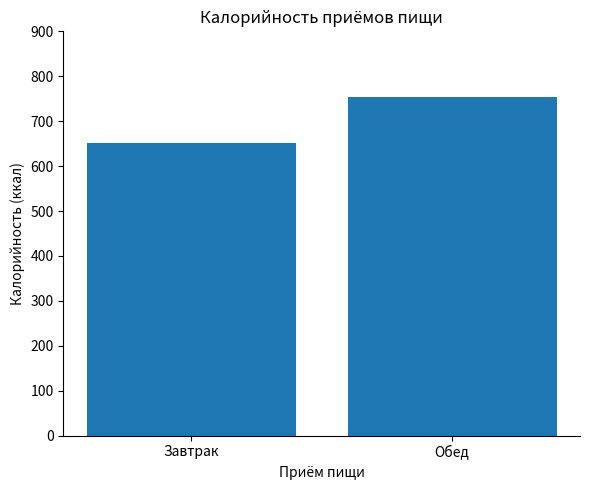

Reading left to right, list all the values displayed in this chart.

650.5	753.3